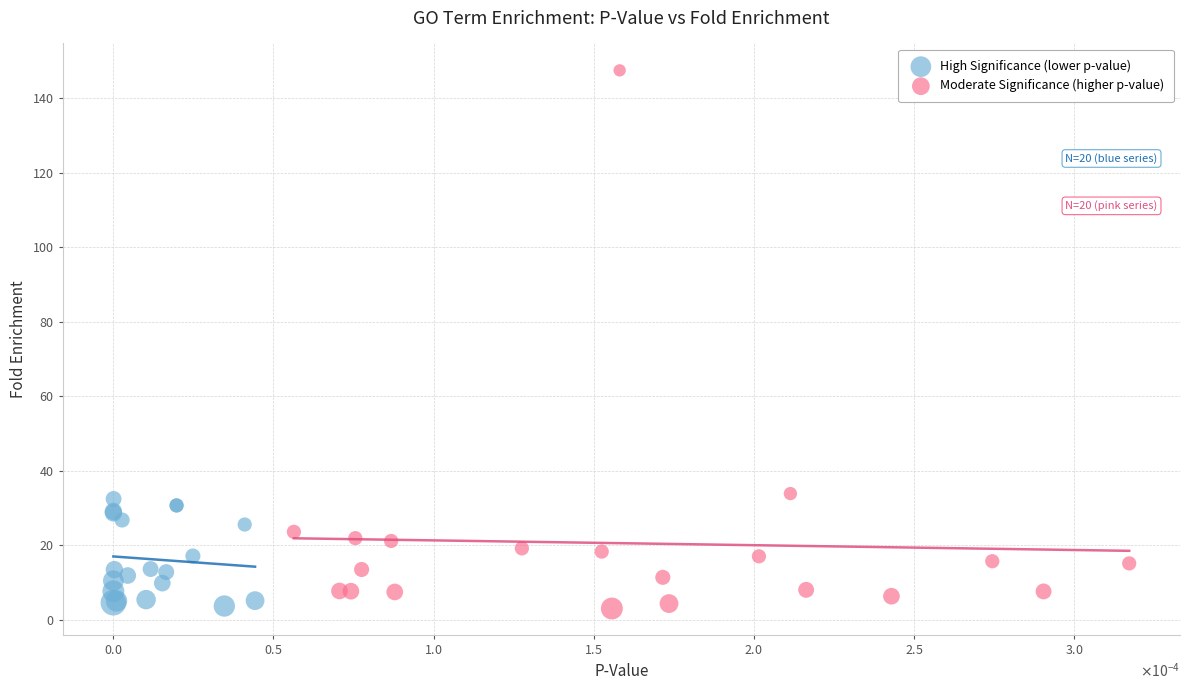

Which series has the widest spread of Y values?

Moderate Significance (higher p-value)